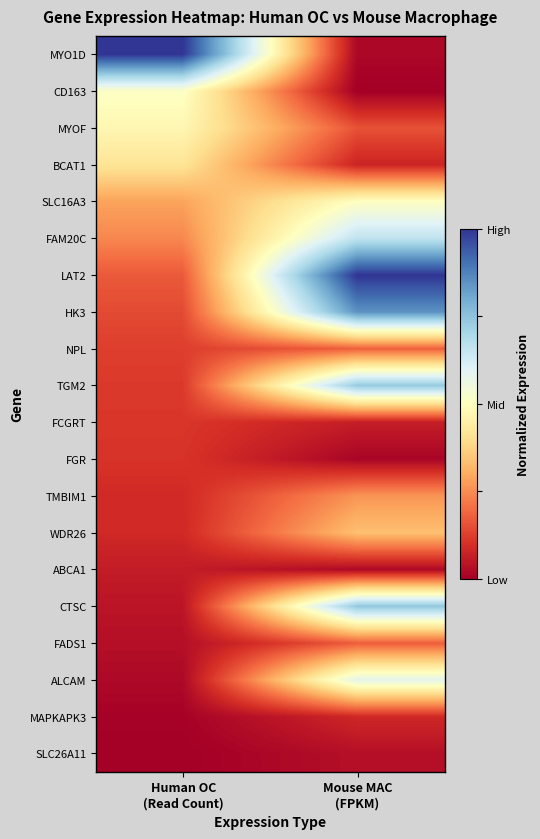

At which category does the chart reach its peak across all series?

Human OC
(Read Count)